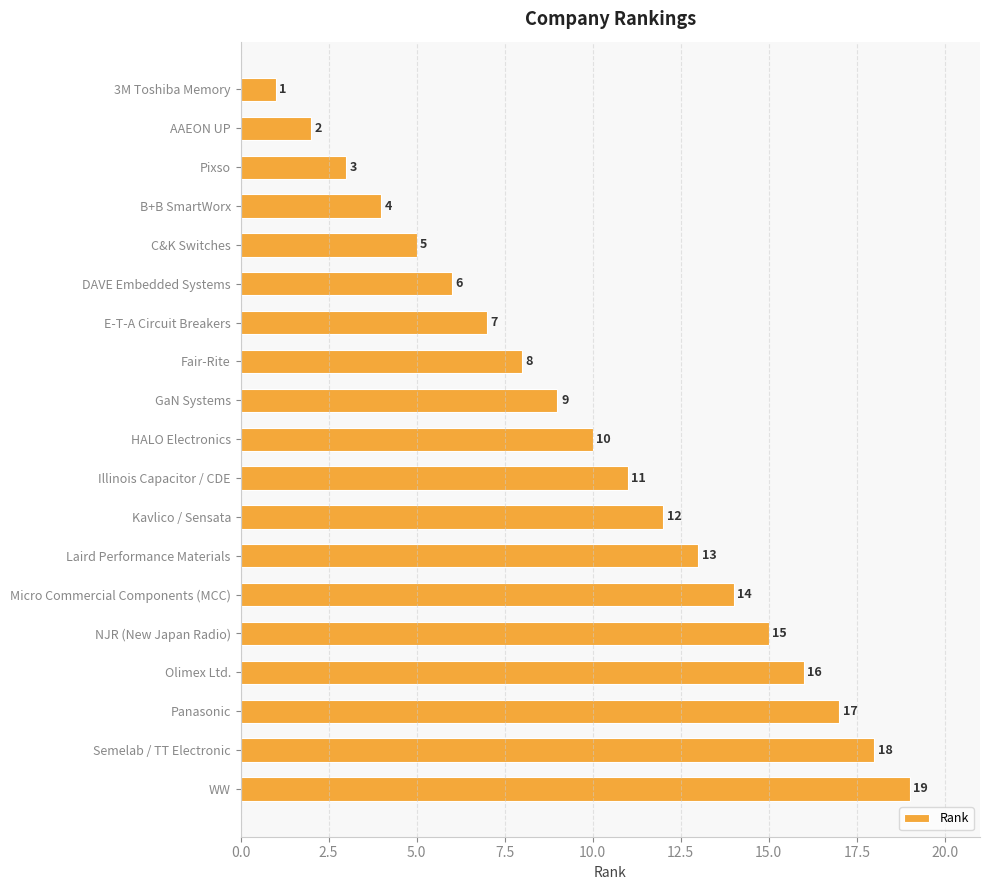

Which label corresponds to the smallest value in the chart?

3M Toshiba Memory